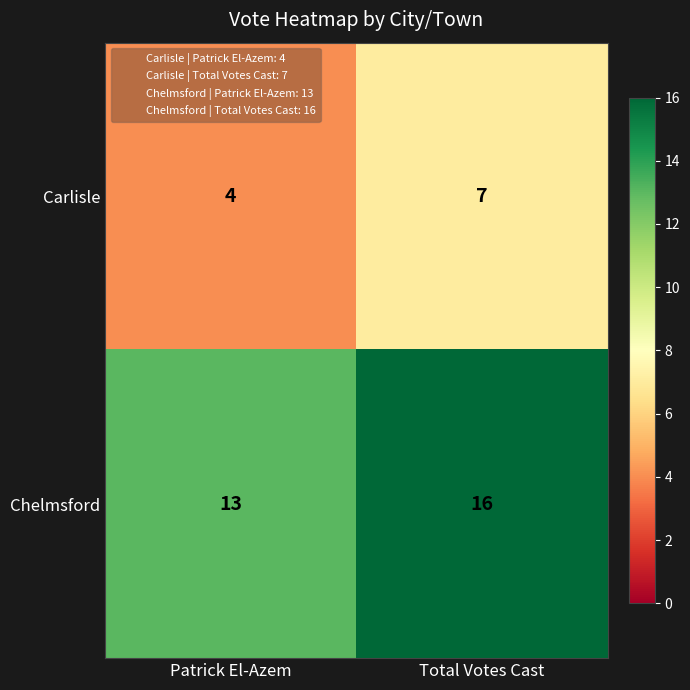

What is the sum of all Carlisle values?

11